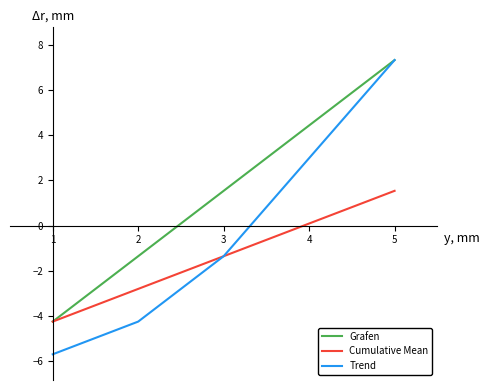

What value does the Cumulative Mean series have at 2?

-2.8